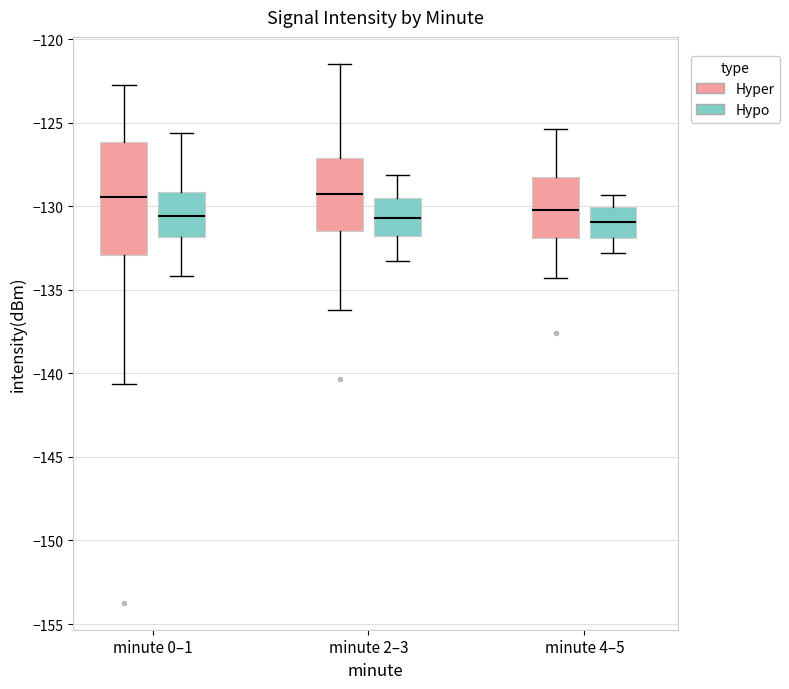

Comparing the boxes themselves (not the whiskers), which one is the tallest?

minute 0–1 (Hyper)